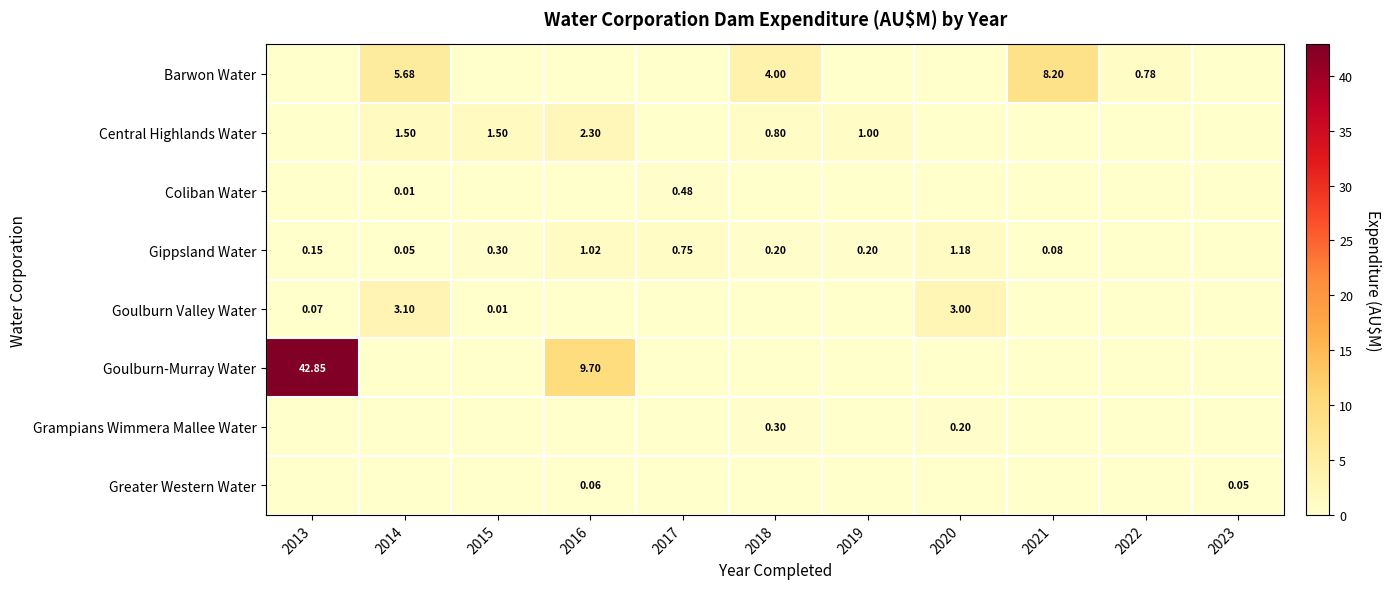

The Gippsland Water series shows 0.1 at 2013. True or false?

False